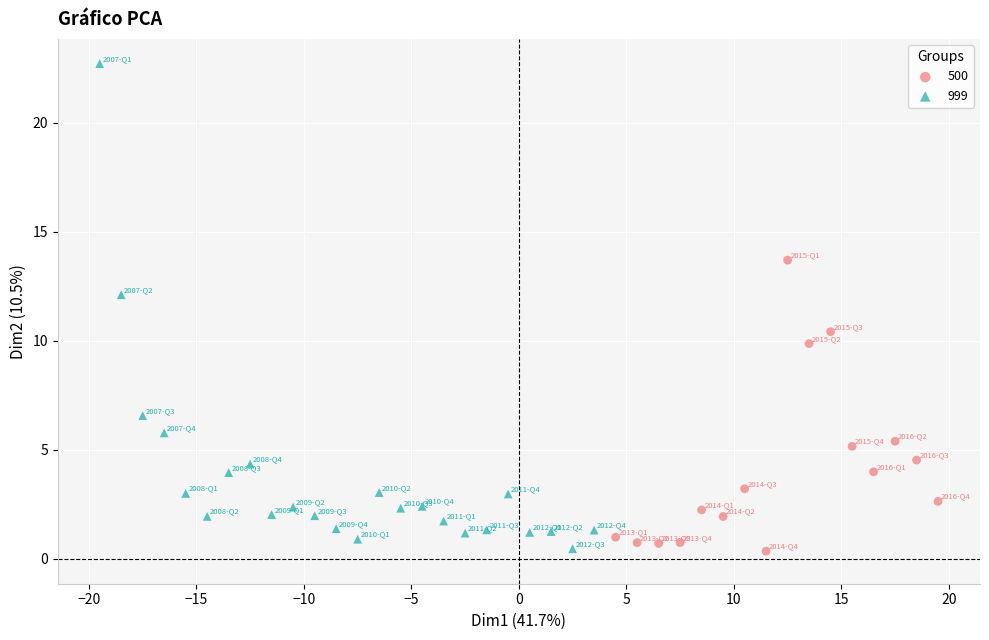

Which series has the largest Y range (max minus min)?

999